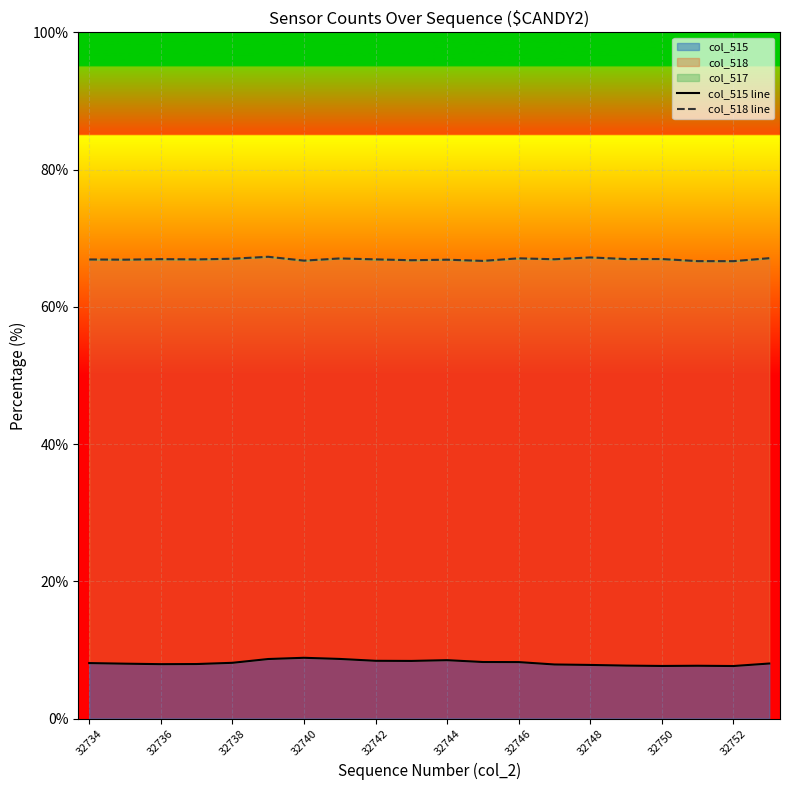

Is it true that col_515 equals 8.4 at 32742?

True